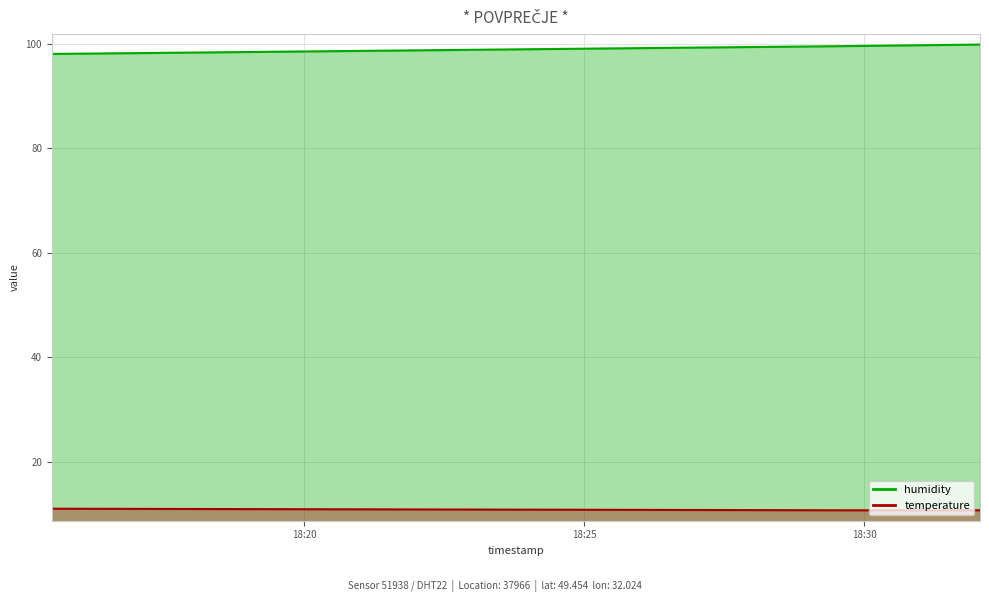

What are all the series names shown in the legend?

humidity, temperature